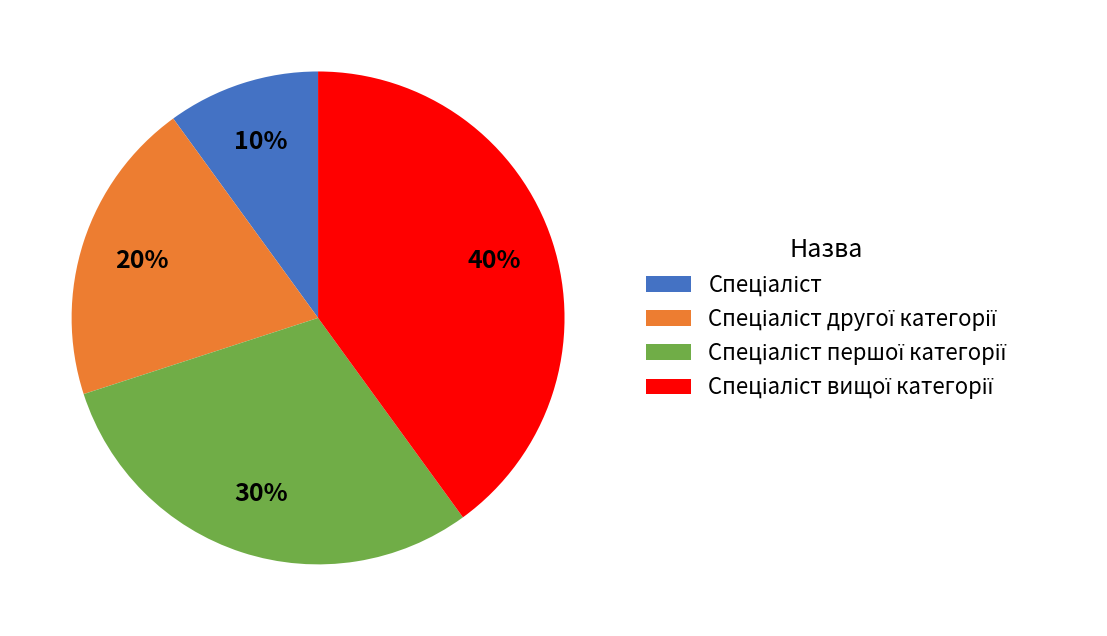

To the nearest percent, what is the difference between the largest and smallest slice percentages?

30%